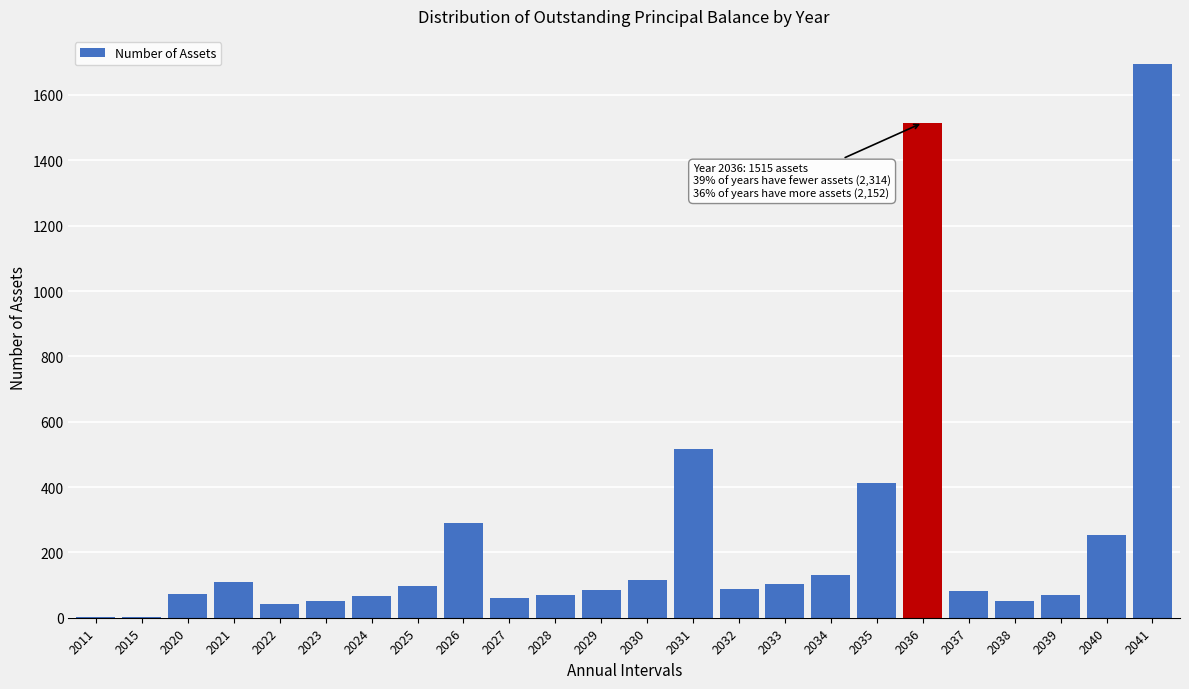

What is the sum of all values?

5981